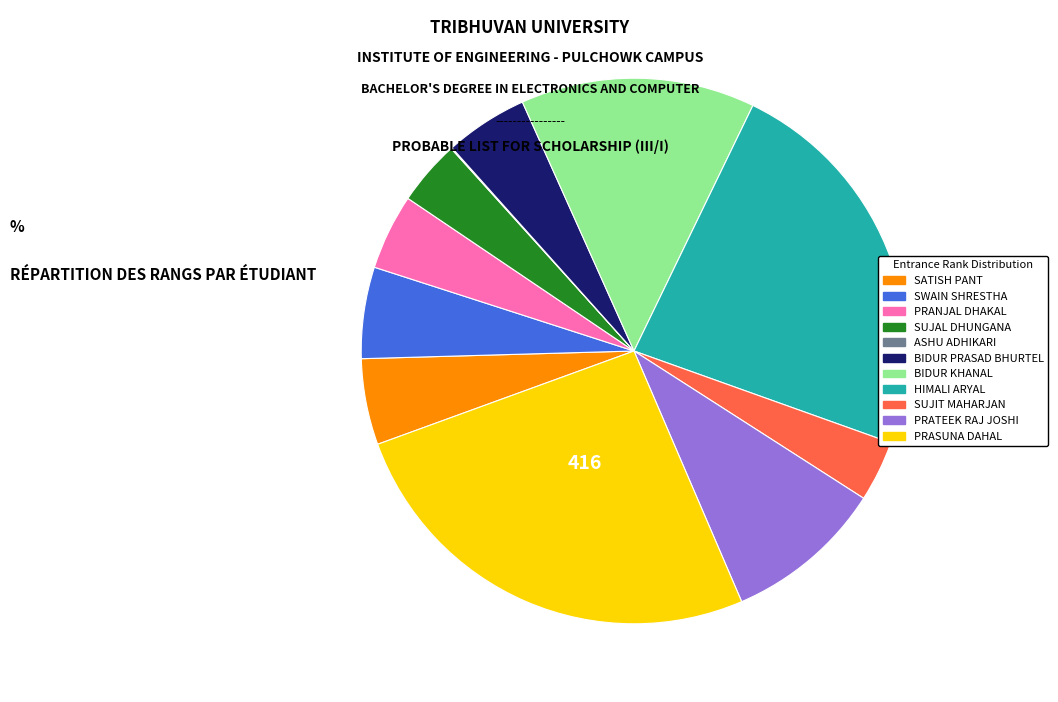

Approximately how many times larger is the value at PRATEEK RAJ JOSHI compared to BIDUR KHANAL?

0.7